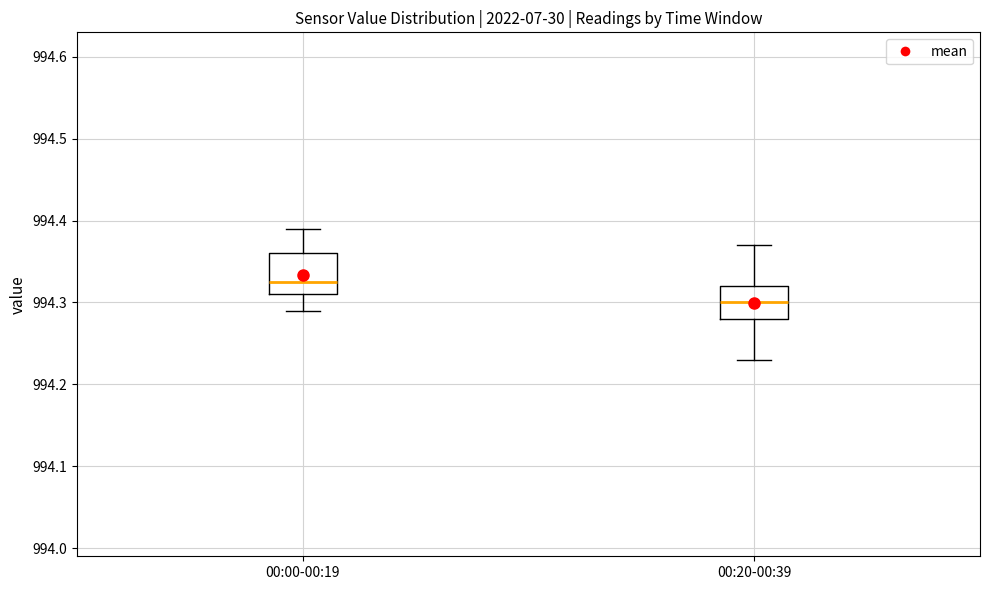

Where is the lower edge of the box for 00:20-00:39 on the y-axis? The values are not printed on the chart, so give them approximately, as read against the axis.

994.28